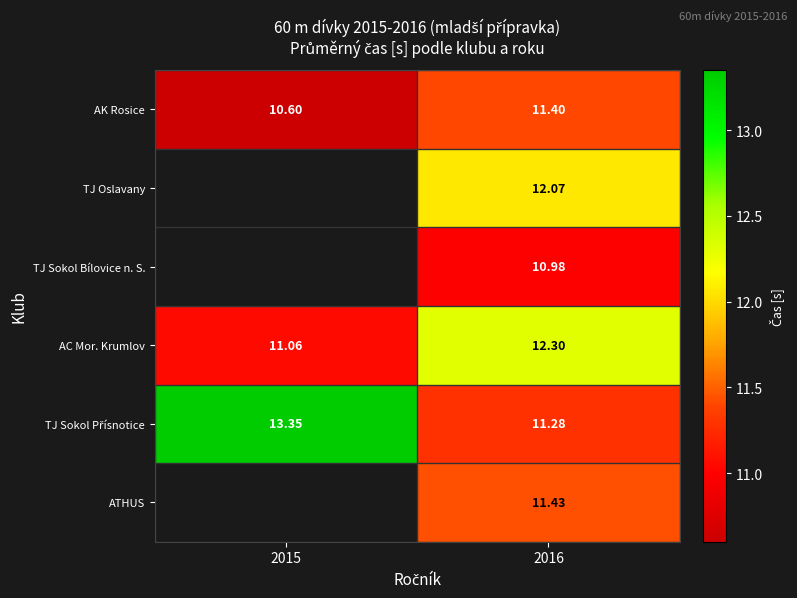

What is the difference between the maximum and minimum values in the AK Rosice series?

0.8